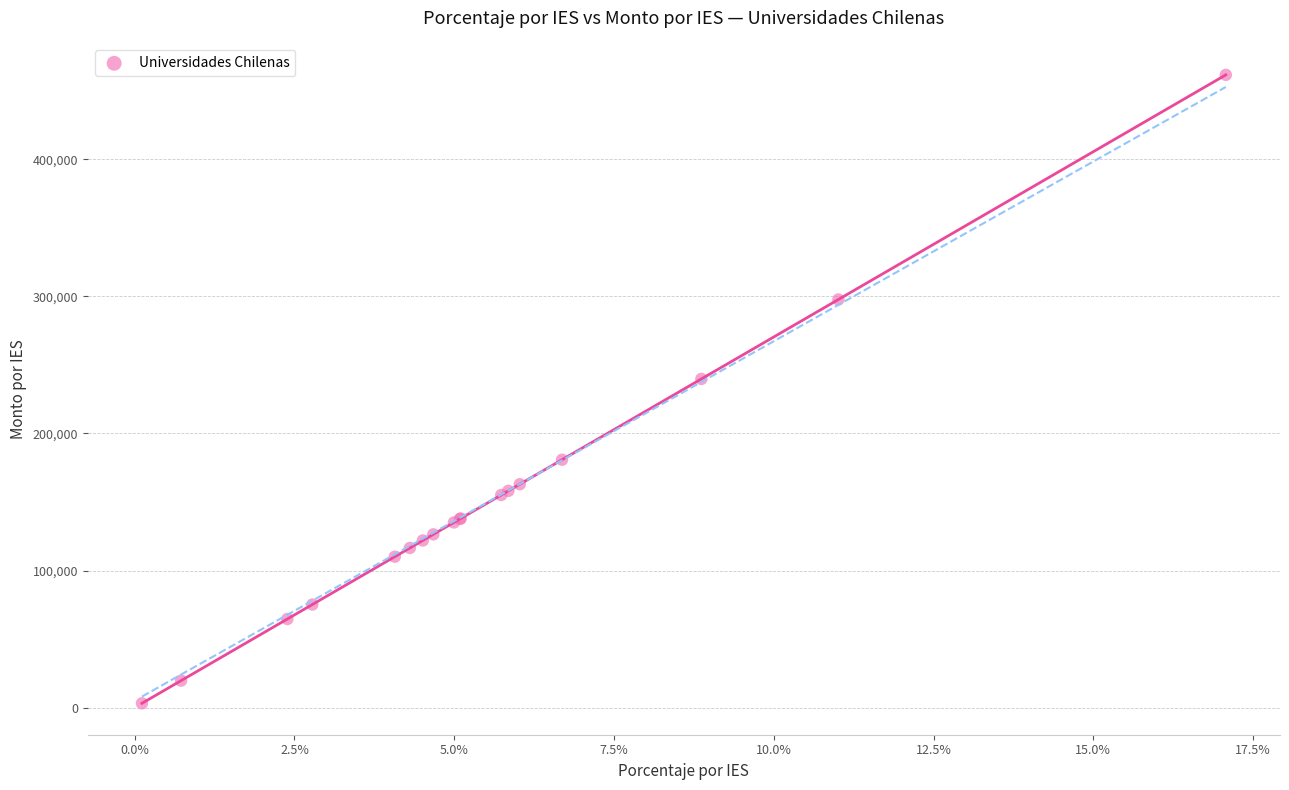

What Y value in the scatter plot is closest to 232412?

239808.8